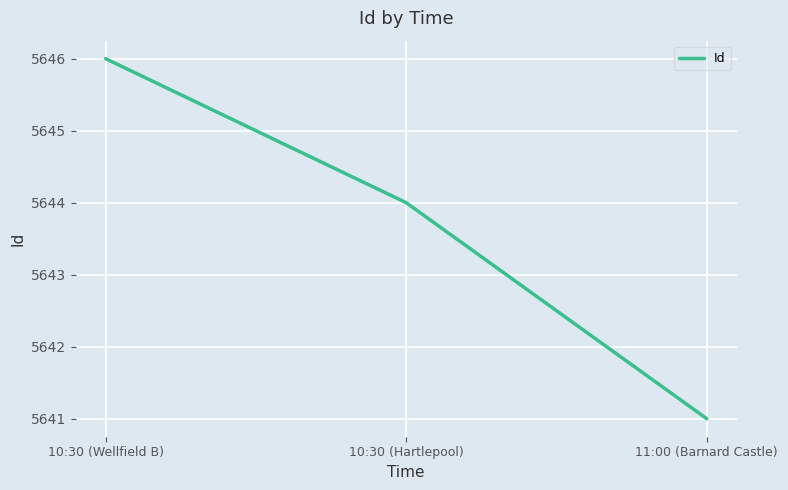

What is the difference between the values at 10:30 (Wellfield B) and 10:30 (Hartlepool)?

2